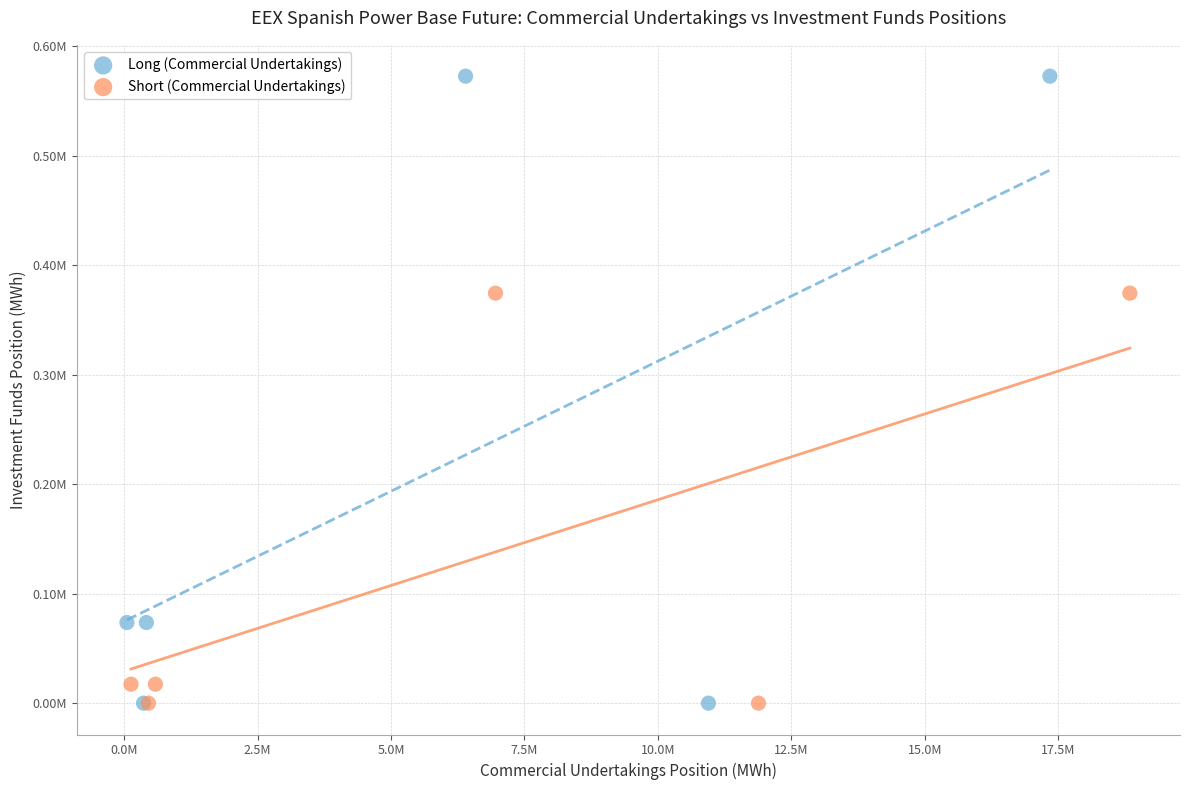

Which series has the widest spread of Y values?

Long (Commercial Undertakings)